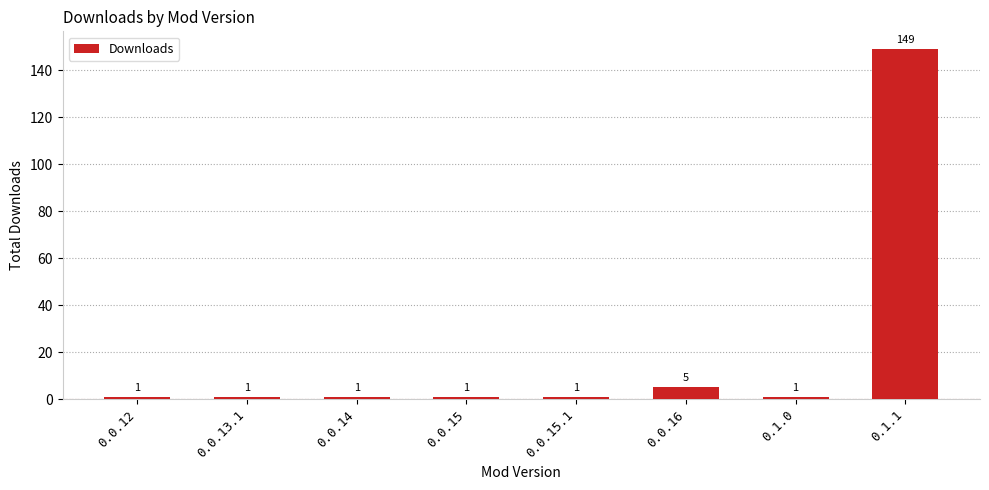

Reading left to right, extract all data points from this chart.

1	1	1	1	1	5	1	149